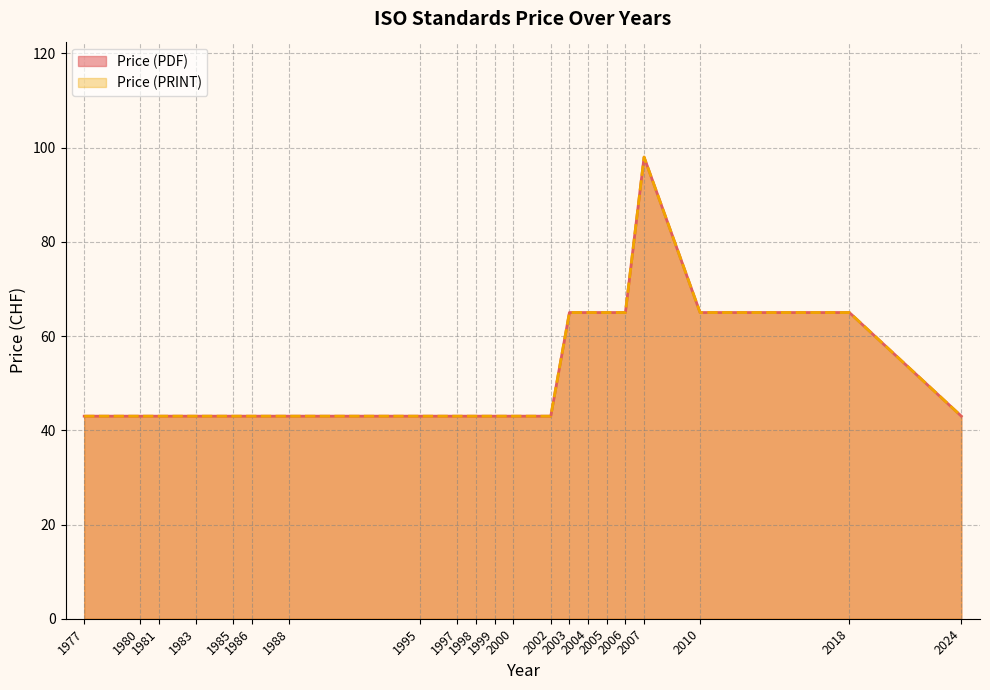

True or false: Price (PDF) has a value of 15 at 1985.

False